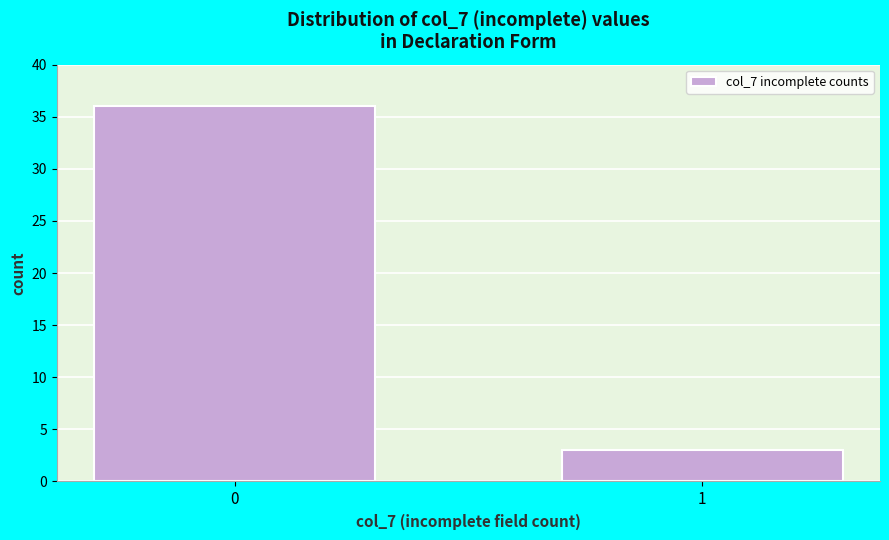

Reading right to left, list all the values displayed in this chart.

1=3	0=36